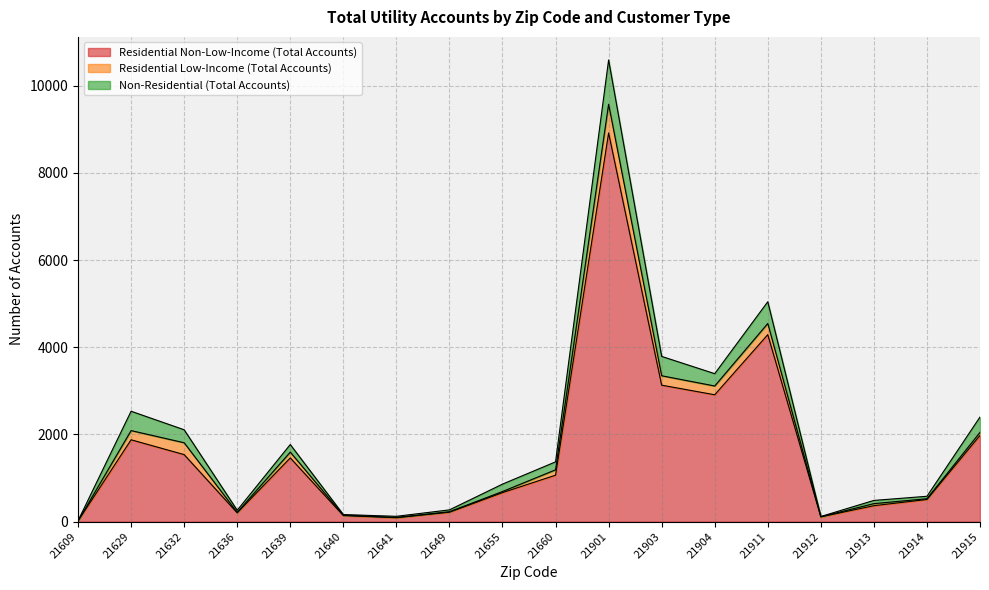

Rank the series by their maximum value, from lowest to highest.

Residential Low-Income (Total Accounts), Non-Residential (Total Accounts), Residential Non-Low-Income (Total Accounts)